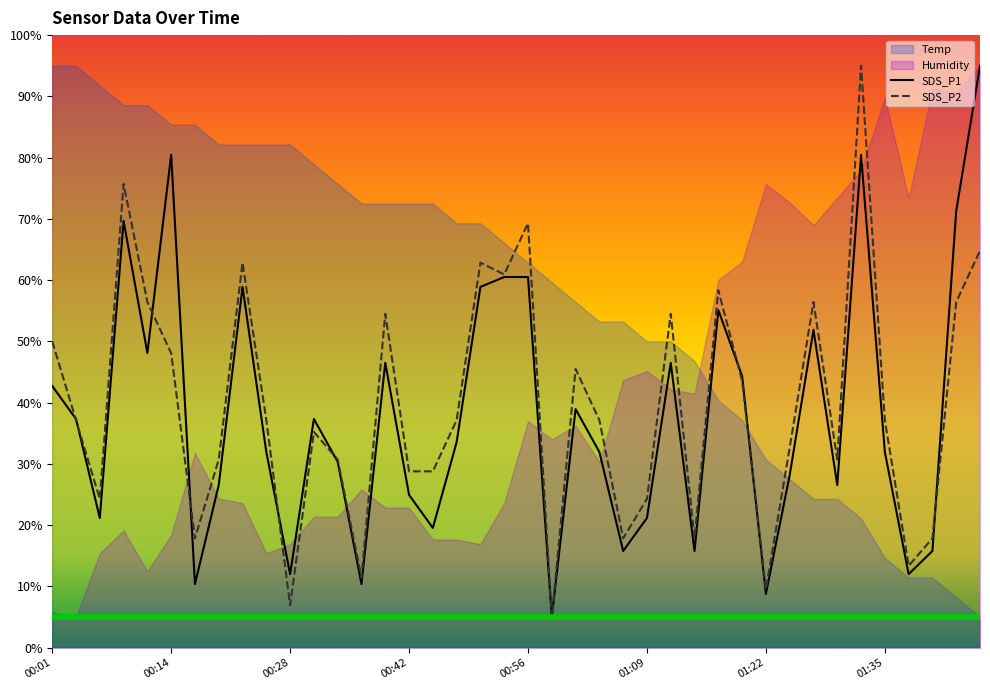

The SDS_P1 series shows 104.3 at 00:56. True or false?

False